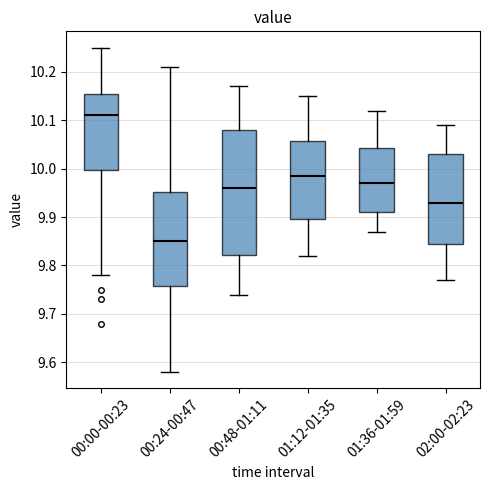

Reading left to right, transcribe this box plot: for each box, give where its median line is, the range the box spans, and where its two whiskers end, as read against the y-axis. The values are not printed on the chart, so give them approximately, as read against the axis.

00:00-00:23: median 10.11, box 10.00 to 10.16, whiskers 9.78 to 10.25
00:24-00:47: median 9.85, box 9.76 to 9.95, whiskers 9.58 to 10.21
00:48-01:11: median 9.96, box 9.82 to 10.08, whiskers 9.74 to 10.17
01:12-01:35: median 9.99, box 9.90 to 10.06, whiskers 9.82 to 10.15
01:36-01:59: median 9.97, box 9.91 to 10.04, whiskers 9.87 to 10.12
02:00-02:23: median 9.93, box 9.85 to 10.03, whiskers 9.77 to 10.09